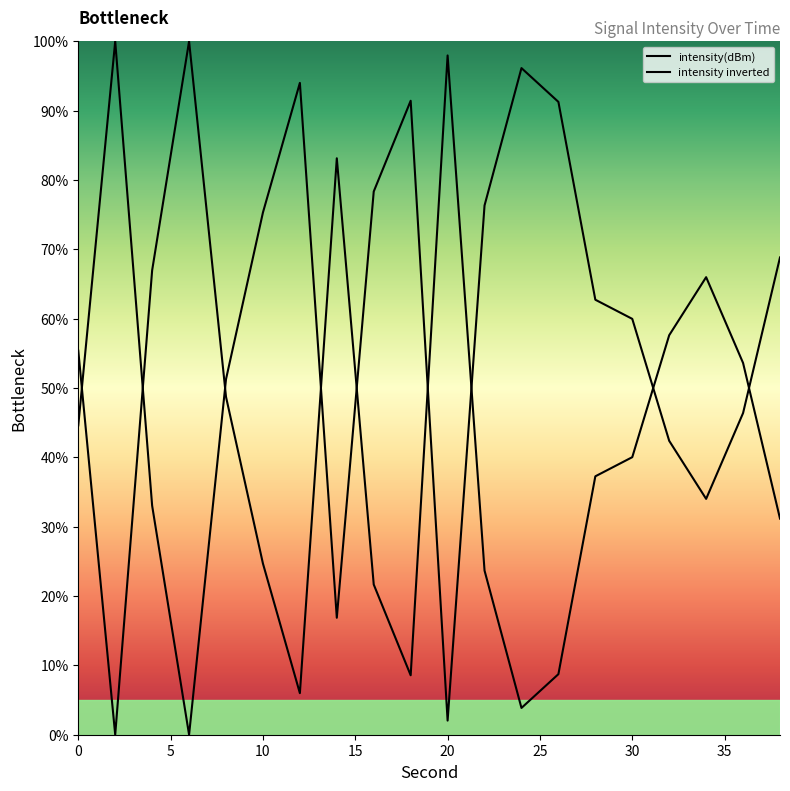

Reading left to right, list all the values displayed in this chart.

44.6	100.0	33.0	0.0	51.3	75.3	94.0	16.9	78.3	91.4	2.0	76.3	96.1	91.3	62.7	60.0	42.4	34.0	46.4	68.8